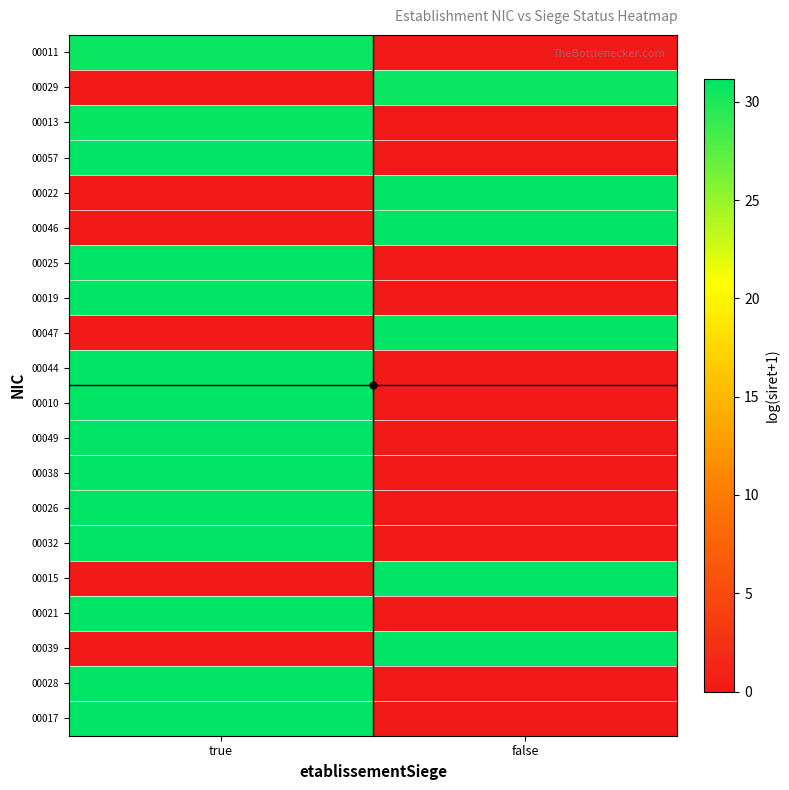

Rank the series at true from lowest to highest value.

00029, 00022, 00046, 00047, 00015, 00039, 00011, 00013, 00057, 00025, 00019, 00044, 00010, 00049, 00038, 00026, 00032, 00021, 00028, 00017